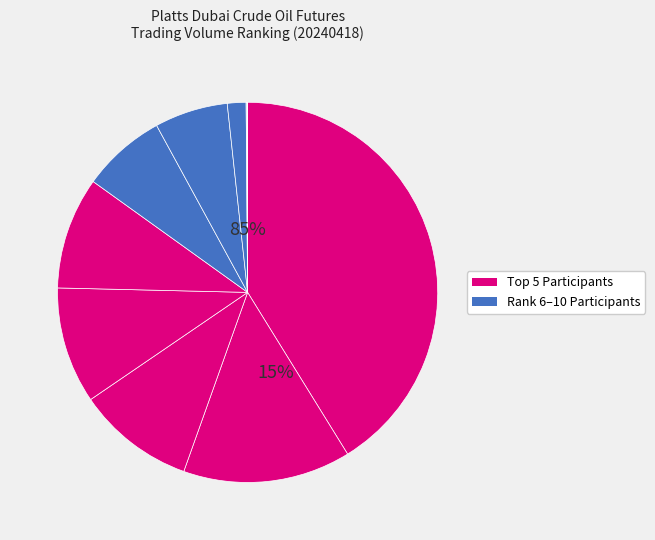

True or false: COMTEX accounts for 2% of the total.

True